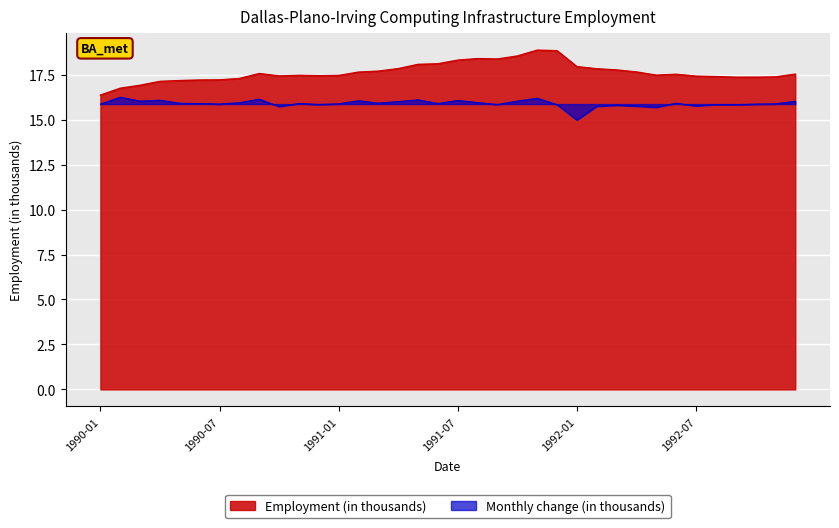

What is the sum of the Employment (in thousands) values at 1991-07 and 1990-12?

35.7